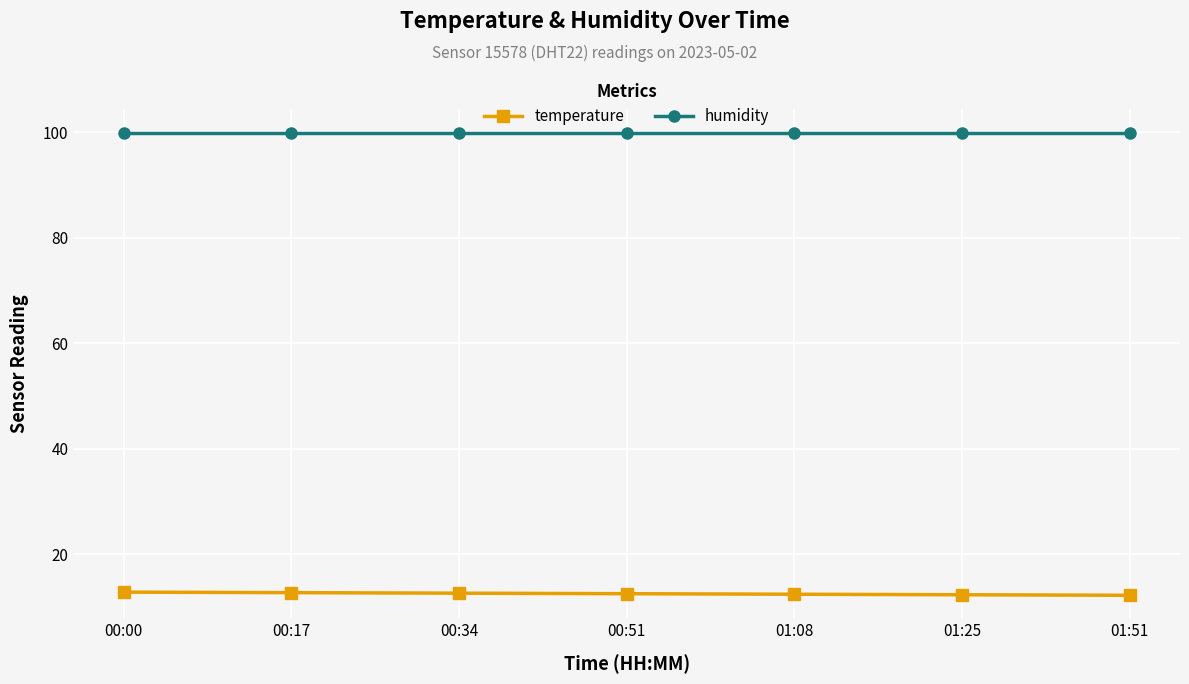

Rank the series by their average value, from highest to lowest.

humidity, temperature